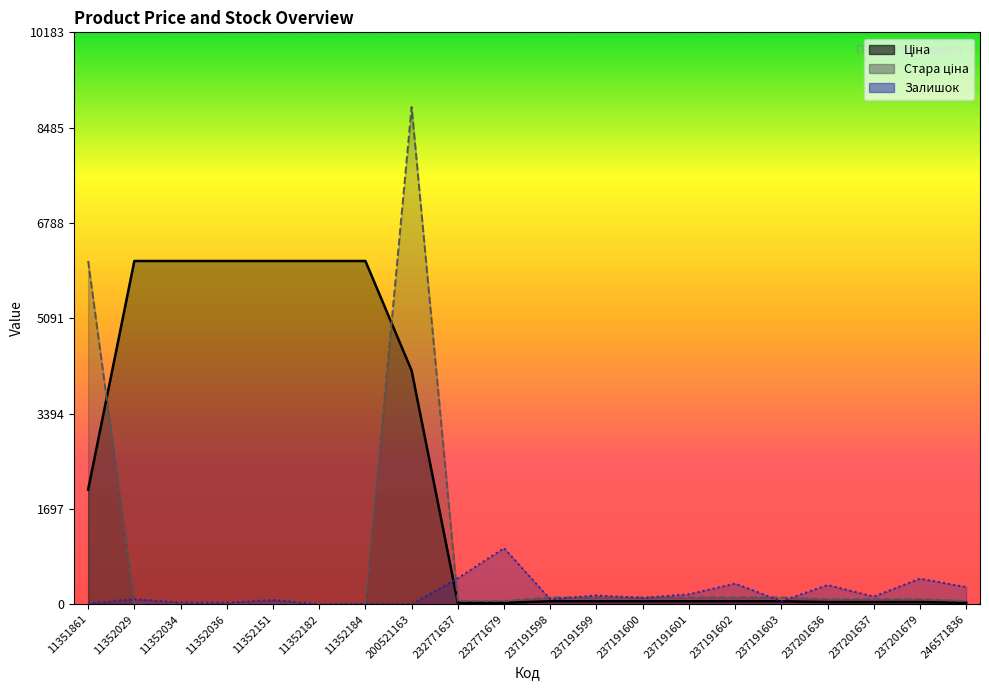

Which label corresponds to the smallest value in the chart?

11352029